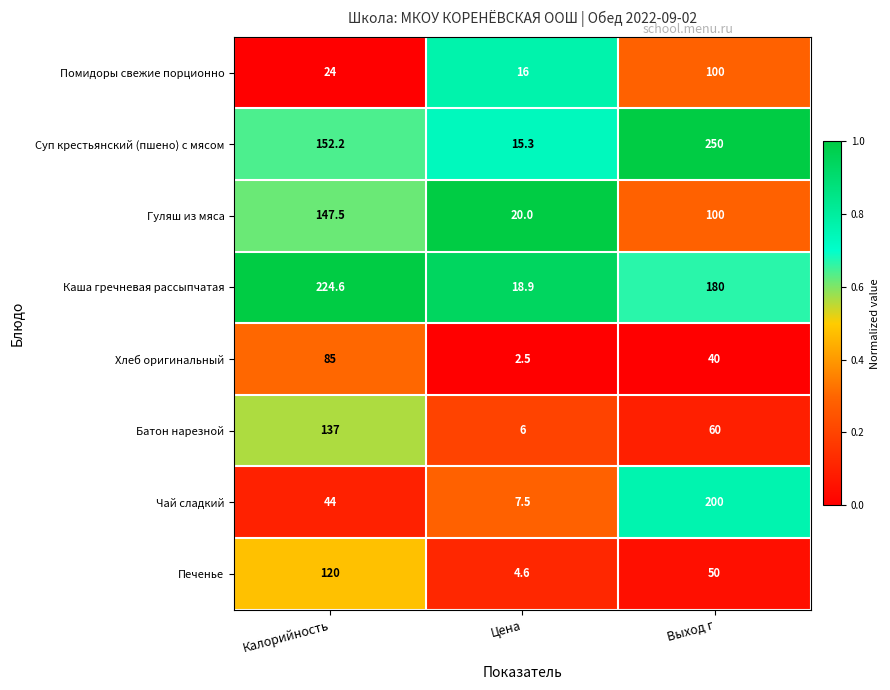

Rank the series at Цена from highest to lowest value.

Гуляш из мяса, Каша гречневая рассыпчатая, Помидоры свежие порционно, Суп крестьянский (пшено) с мясом, Чай сладкий, Батон нарезной, Печенье, Хлеб оригинальный